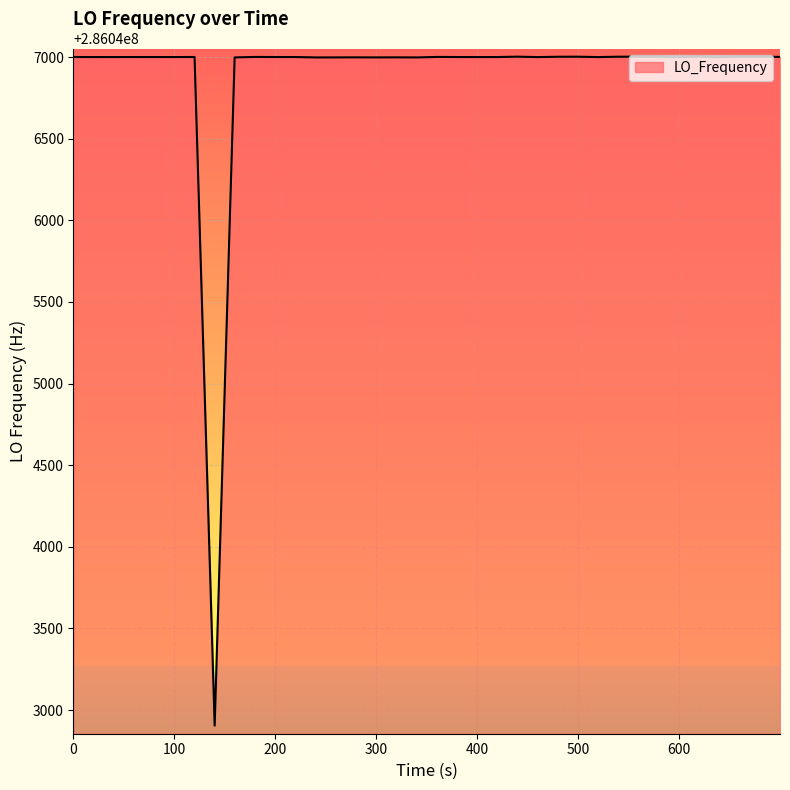

What is the smallest value displayed?

286042905.1